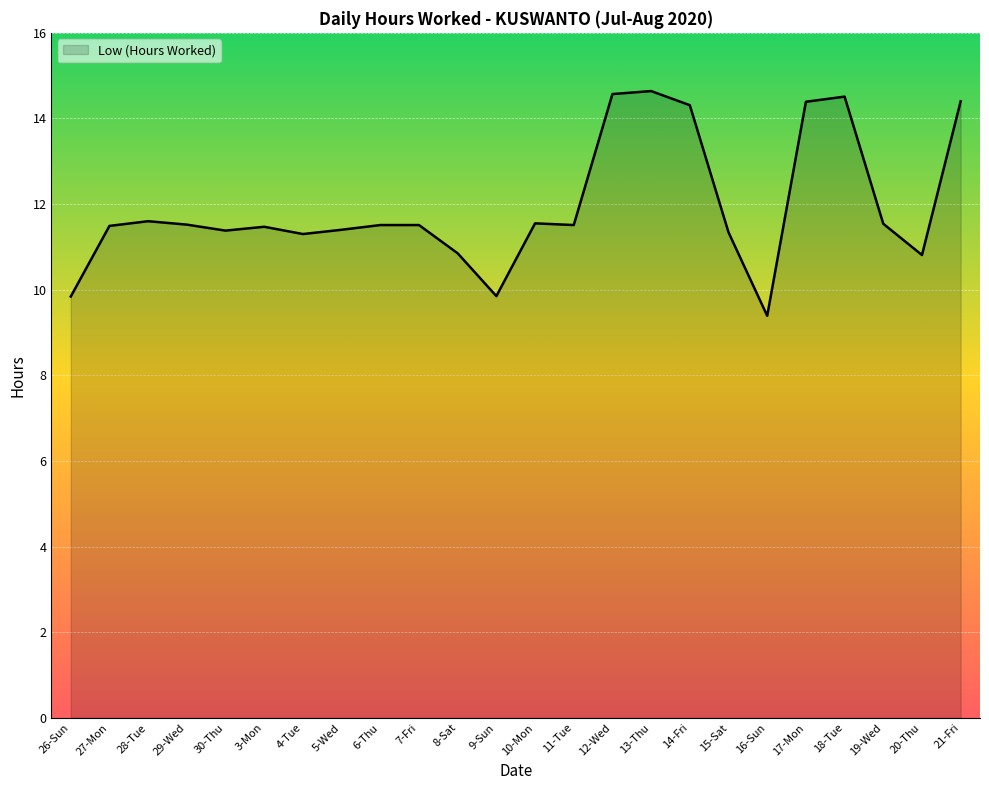

What position from the right is 16-Sun?

6